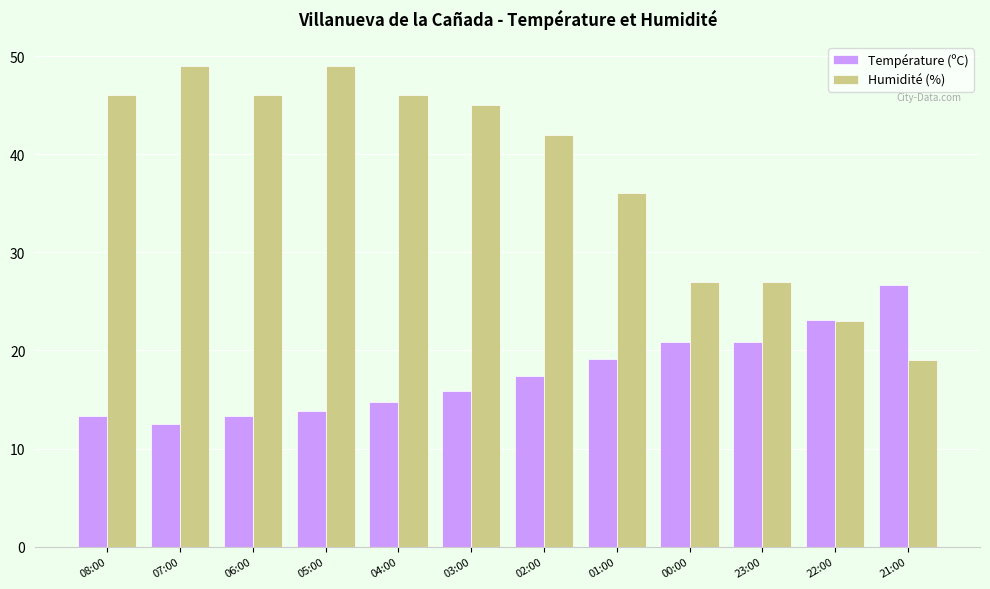

How many data points in Humidité (%) are less than 45?

6